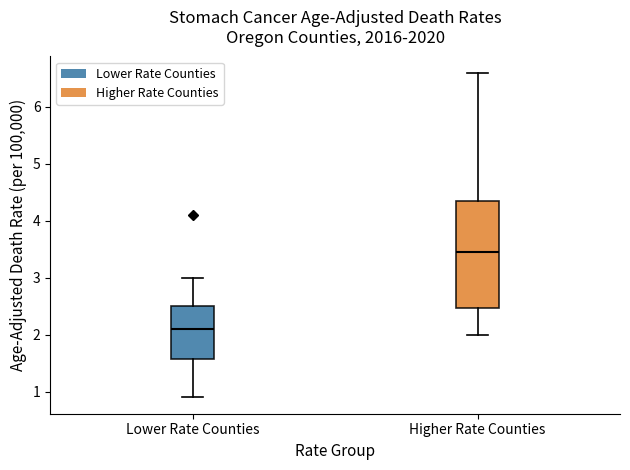

Which box has the highest median line?

Higher Rate Counties